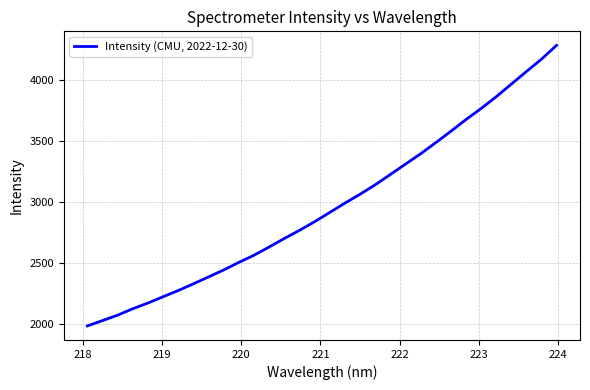

Reading left to right, what are all the values shown in this chart?

1983.0	2027.2	2071.8	2124.5	2171.4	2223.2	2274.0	2329.3	2386.0	2442.9	2505.2	2563.8	2631.6	2701.3	2768.2	2839.1	2915.1	2991.6	3064.5	3141.8	3226.5	3311.8	3396.6	3487.9	3581.4	3677.7	3768.7	3865.3	3969.1	4072.6	4174.6	4288.4